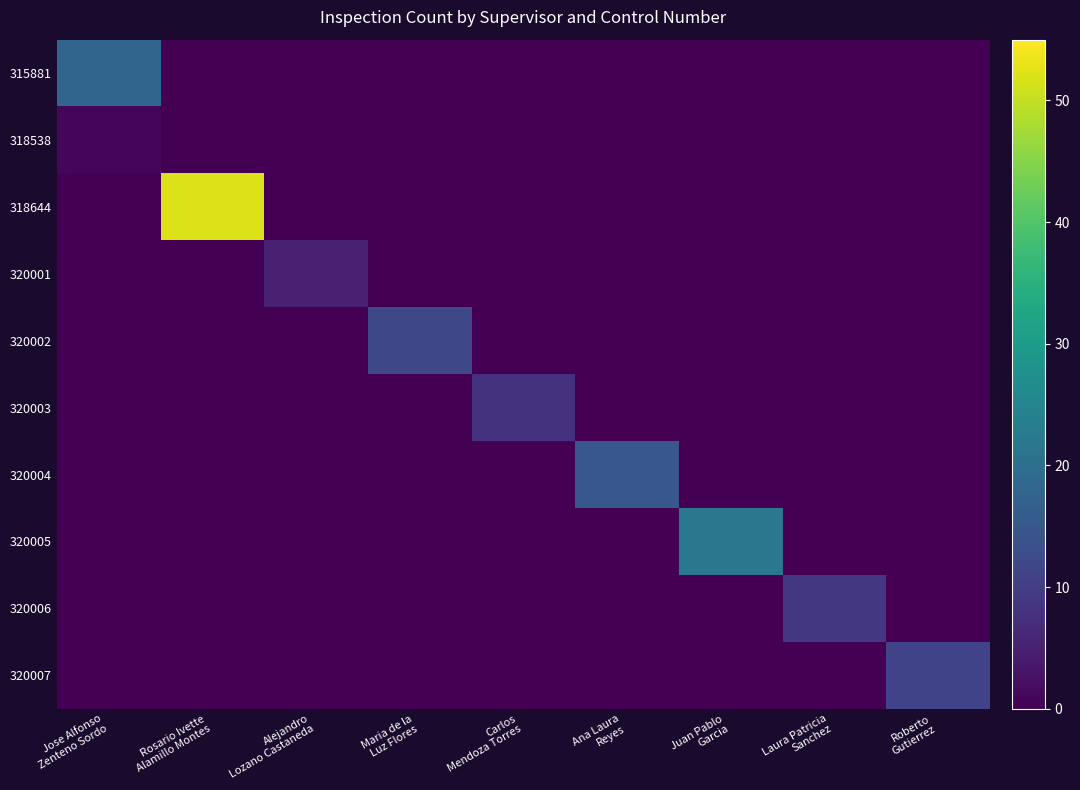

Which series has the largest total across all categories?

318644